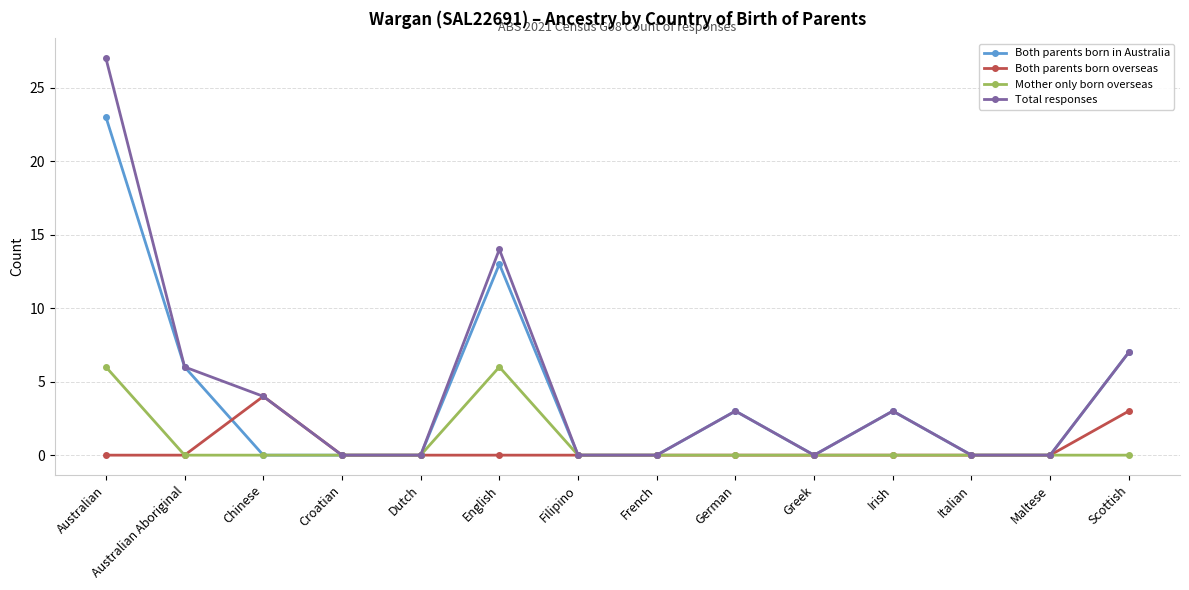

What is the highest value of the Mother only born overseas series?

6